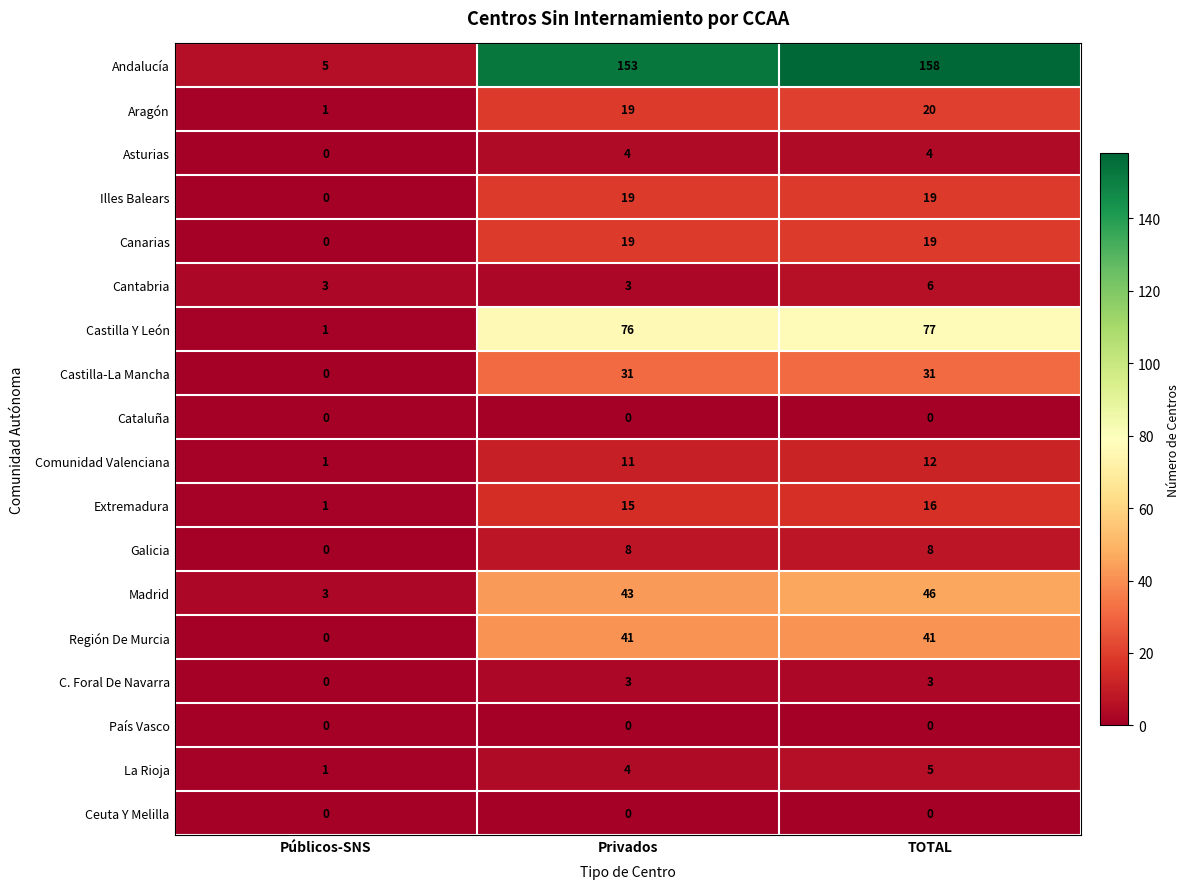

The Madrid series shows 43 at Privados. True or false?

True